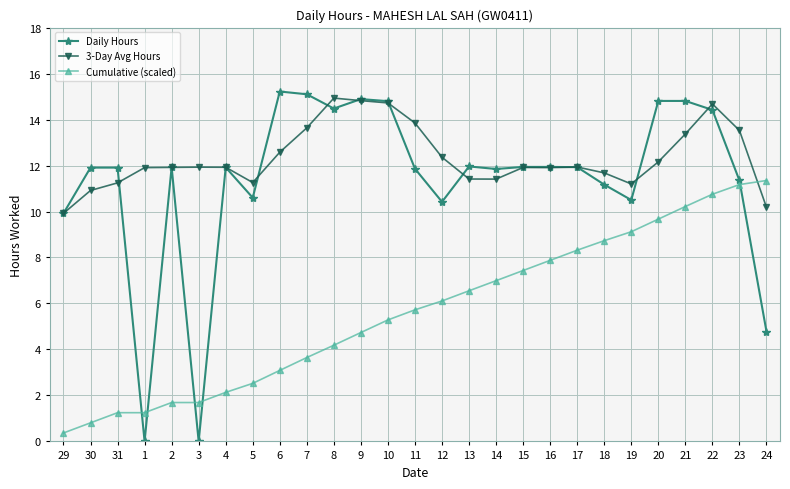

What is the difference between the highest and lowest values at 6?

12.1